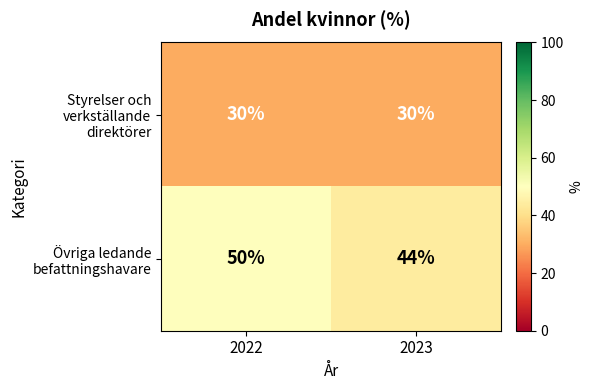

What is the difference between the maximum and minimum values in the Övriga ledande befattningshavare series?

6